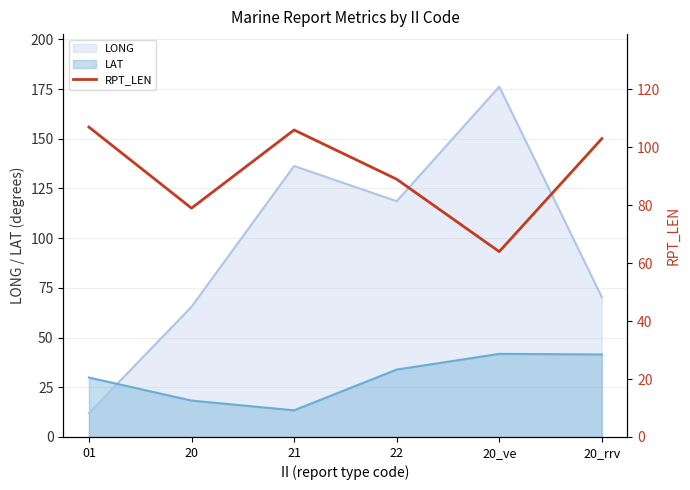

What is the highest value of the LONG series?

176.2